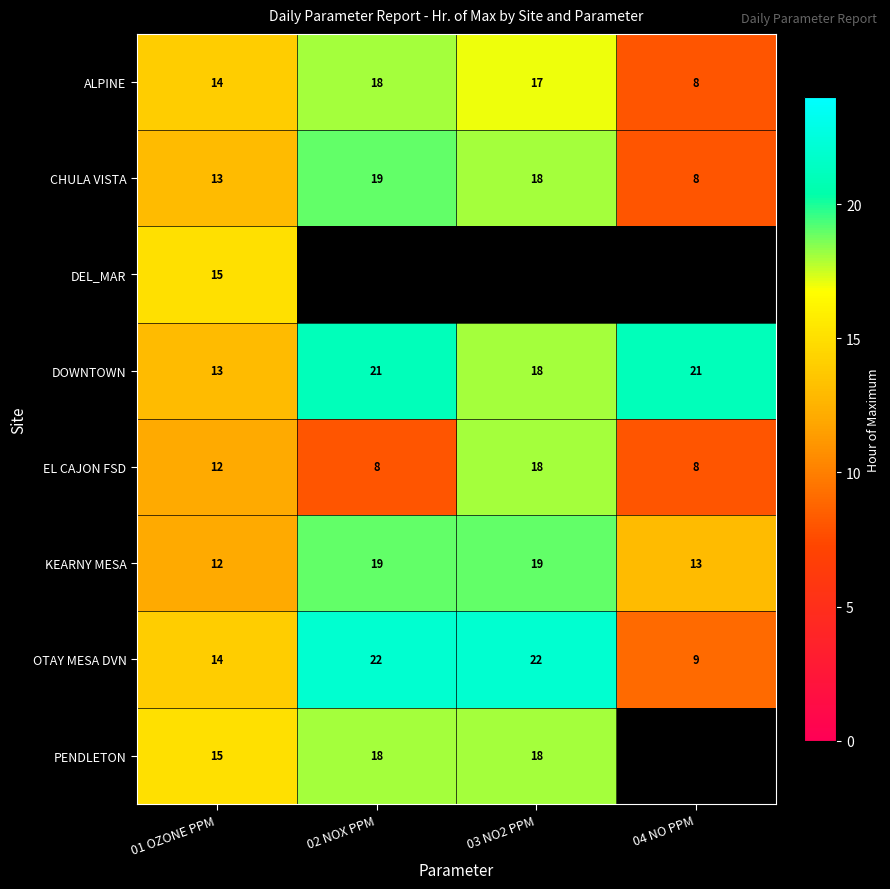

At which label is CHULA VISTA closest to 13?

01 OZONE PPM